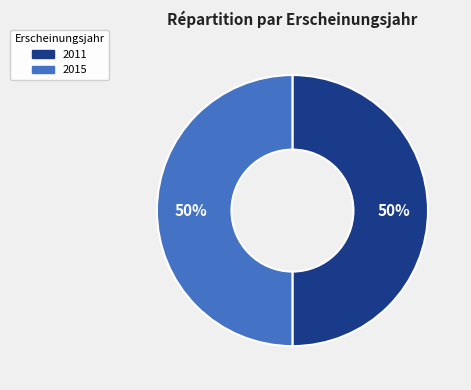

How many segments does this pie chart have?

2